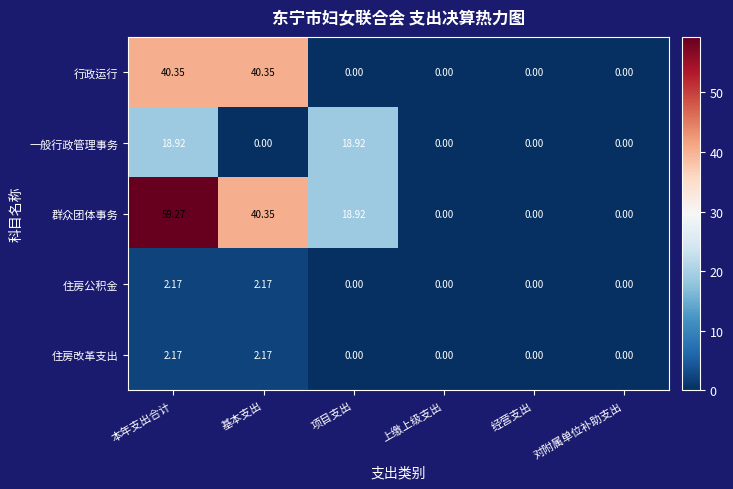

What is the total value across all series at 本年支出合计?

122.9